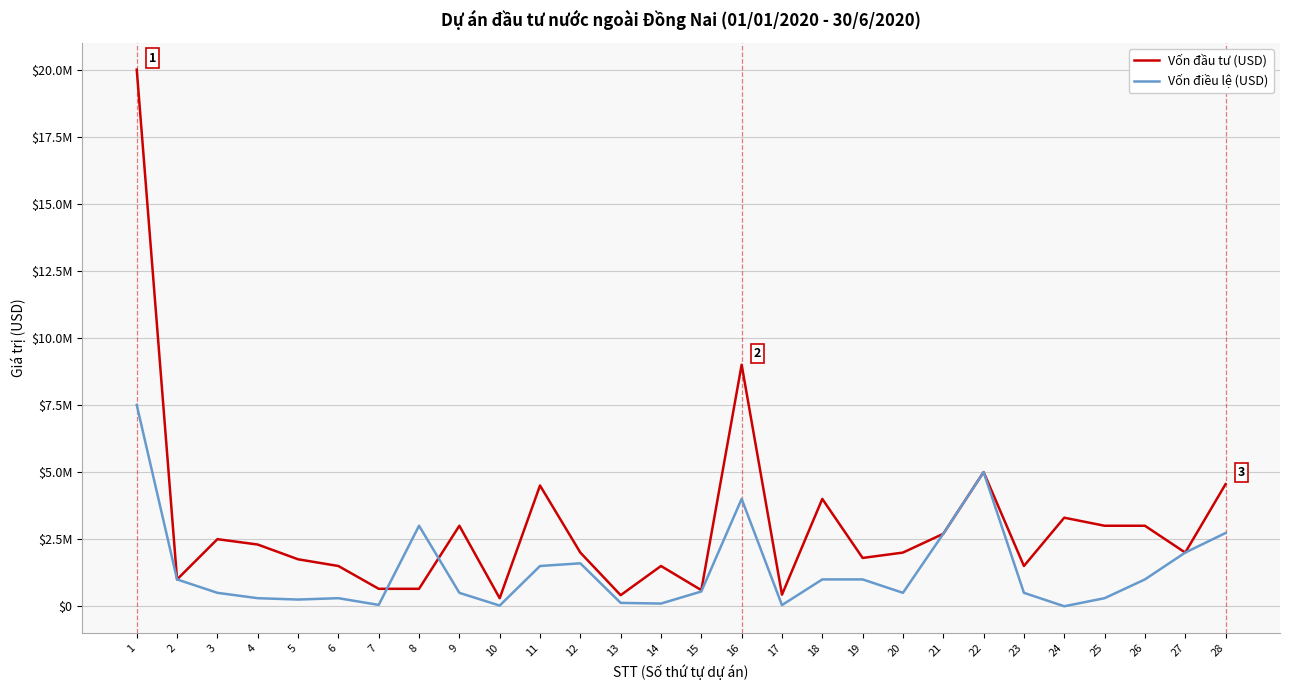

True or false: Vốn đầu tư (USD) has a value of 1000000 at 2.

True